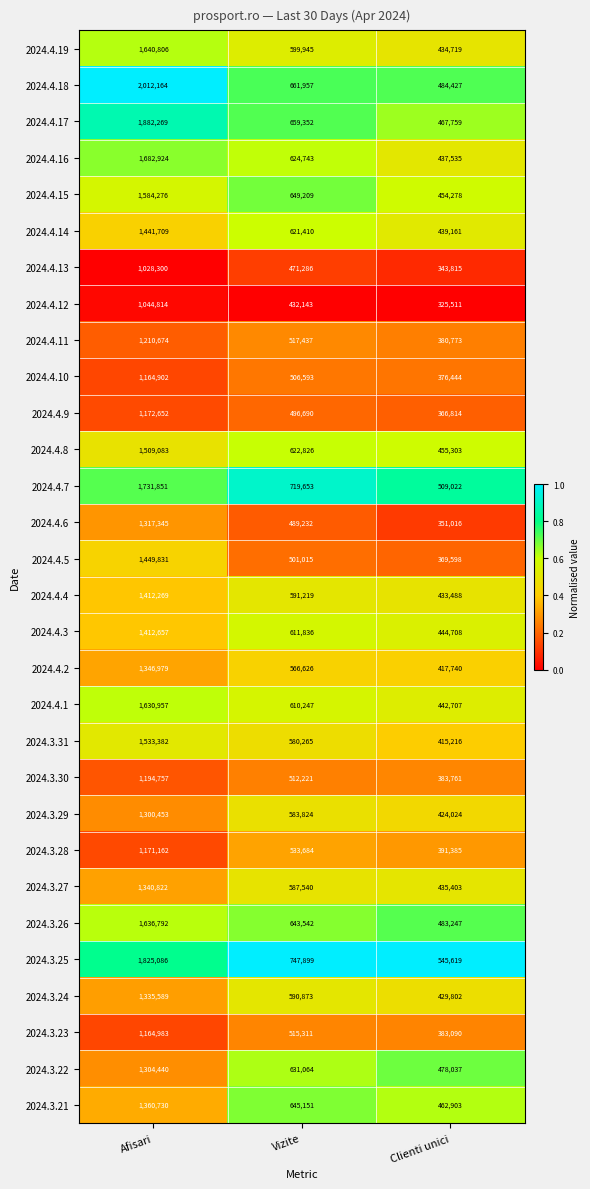

List the series in order of their peak value, highest first.

2024.4.18, 2024.4.17, 2024.3.25, 2024.4.7, 2024.4.16, 2024.4.19, 2024.3.26, 2024.4.1, 2024.4.15, 2024.3.31, 2024.4.8, 2024.4.5, 2024.4.14, 2024.4.3, 2024.4.4, 2024.3.21, 2024.4.2, 2024.3.27, 2024.3.24, 2024.4.6, 2024.3.22, 2024.3.29, 2024.4.11, 2024.3.30, 2024.4.9, 2024.3.28, 2024.3.23, 2024.4.10, 2024.4.12, 2024.4.13